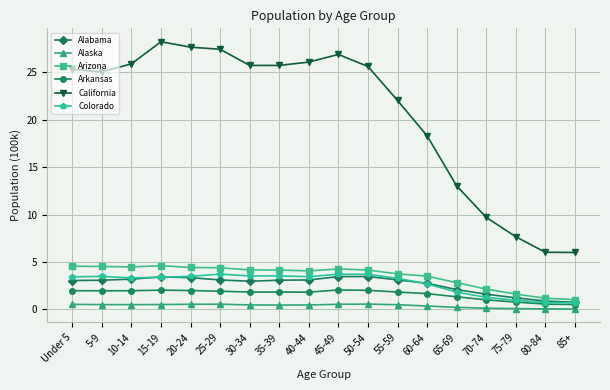

True or false: Arizona and Colorado cross at least once.

False